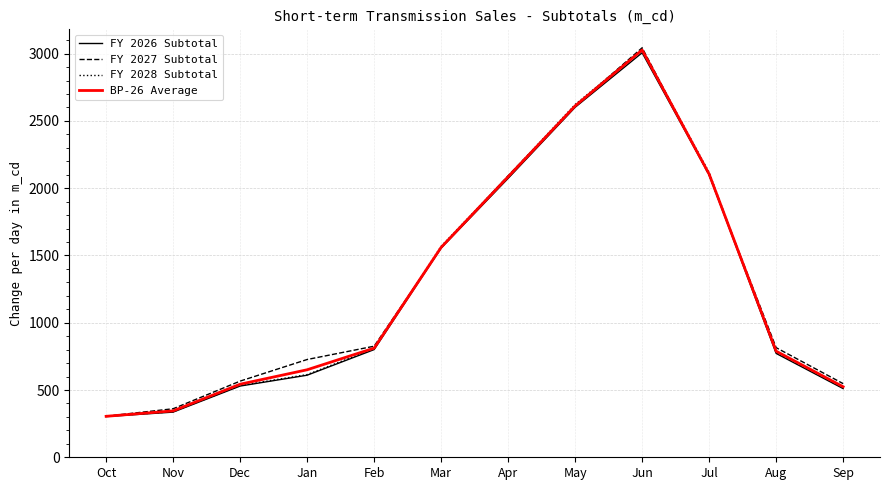

How many values in the FY 2028 Subtotal series are below 807?

6